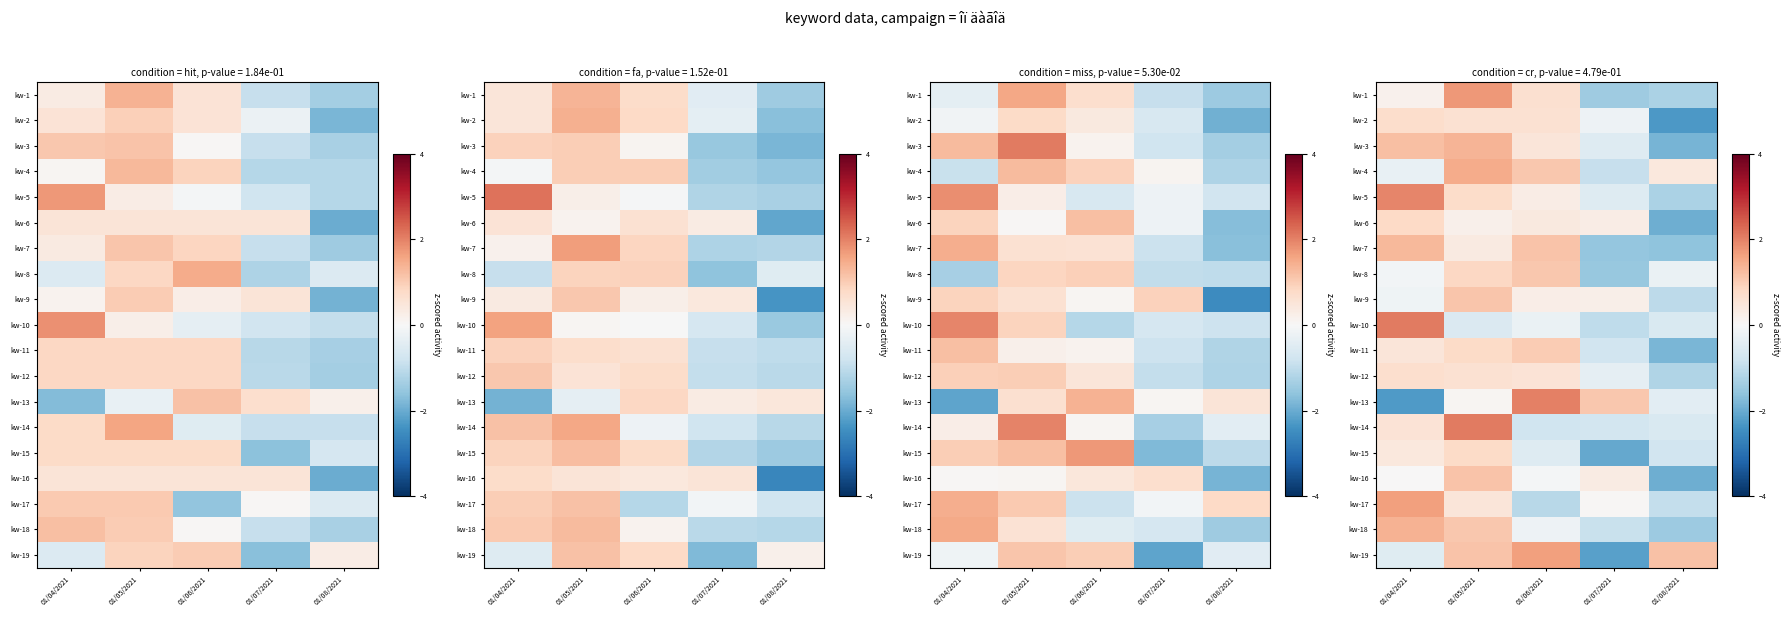

At which label does kw-16 reach its minimum?

01/08/2021